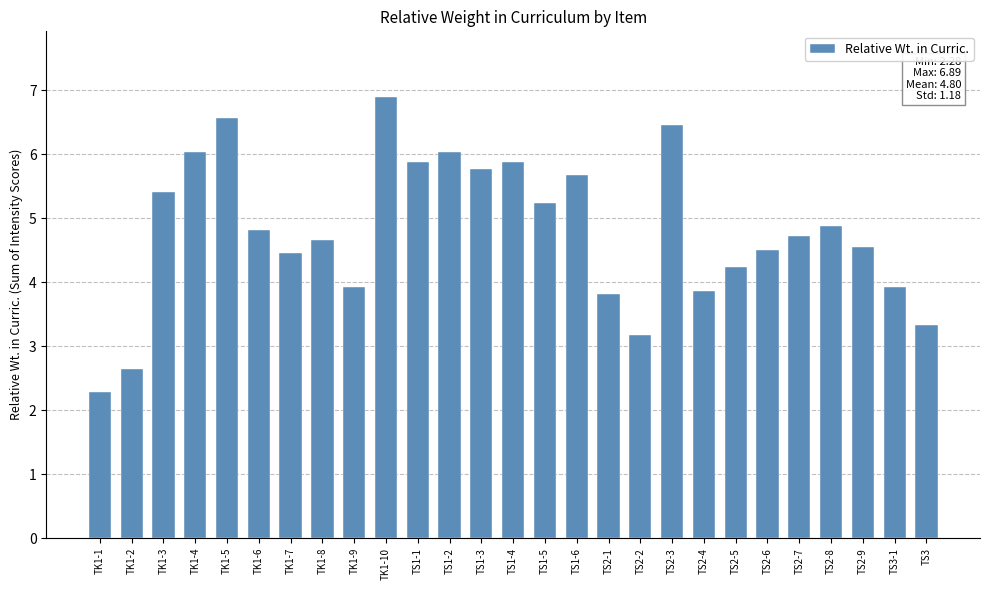

Approximately how many times larger is the value at TS2-8 compared to TK1-4?

0.8